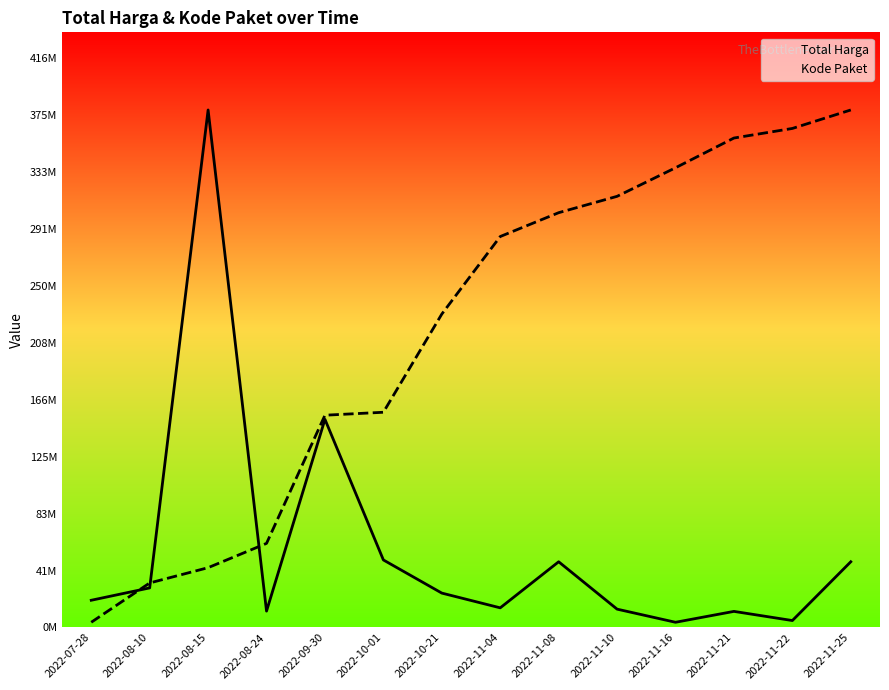

At which label does Total Harga reach its peak?

2022-08-15